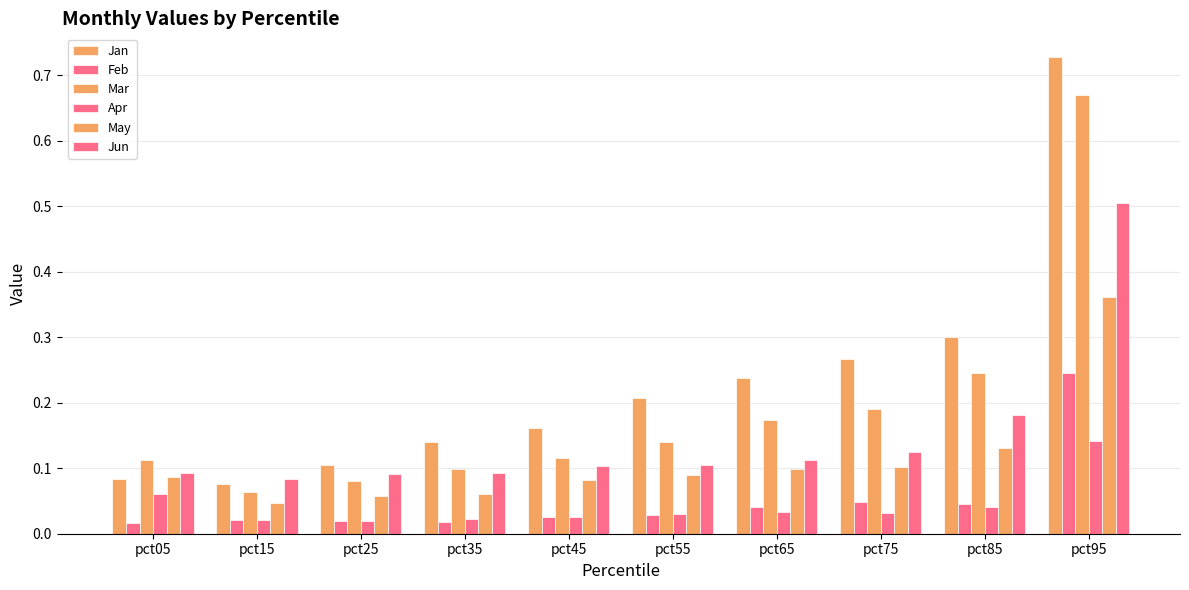

How many categories are shown in the chart?

10